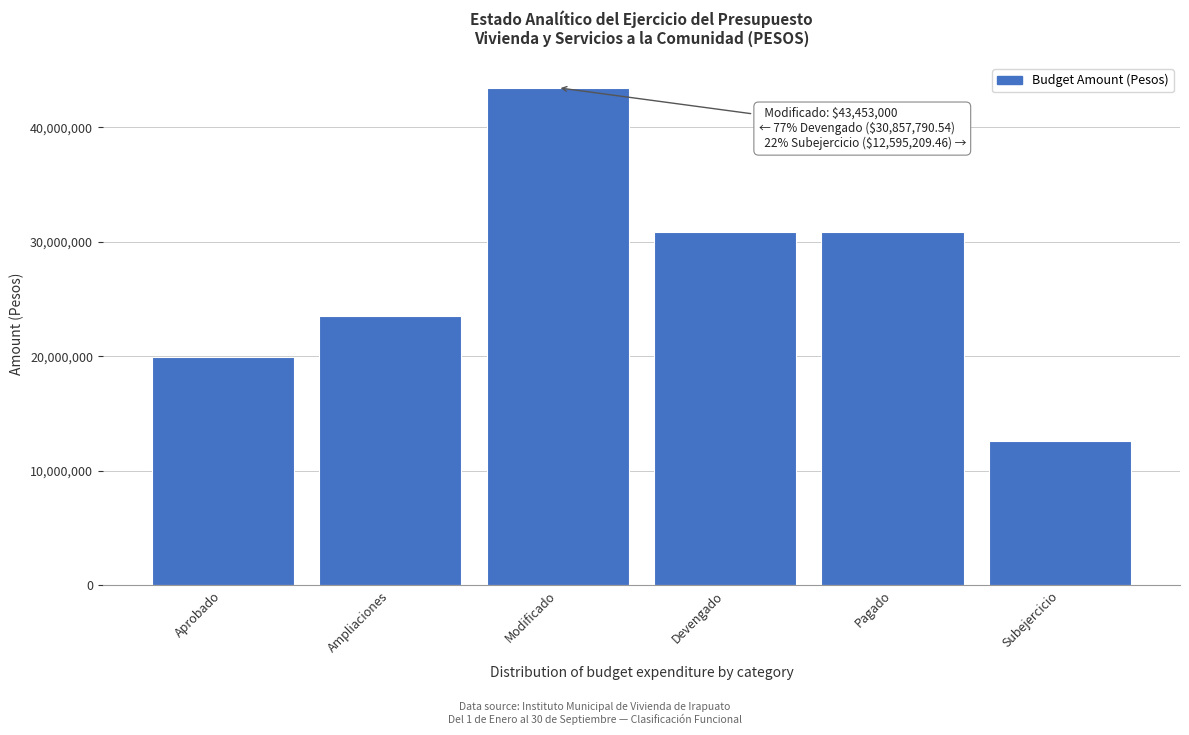

Reading right to left, what are all the values shown in this chart?

Subejercicio=12595209.5	Pagado=30857790.5	Devengado=30857790.5	Modificado=43453000.0	Ampliaciones=23516000.0	Aprobado=19937000.0